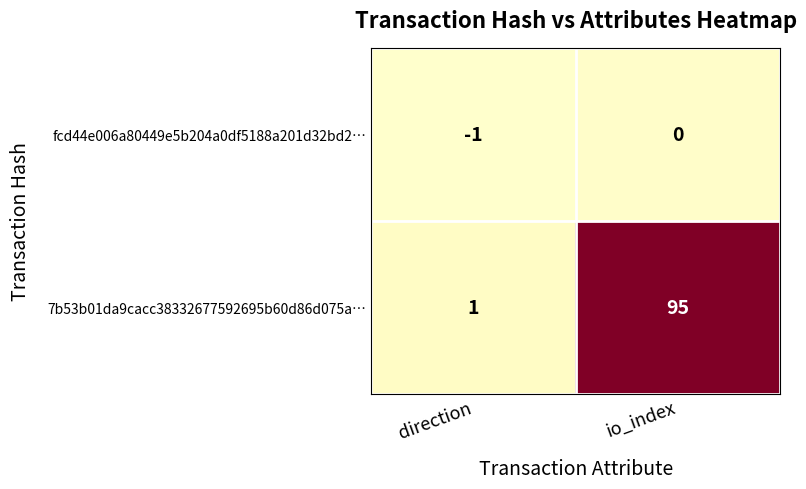

Which series has the largest total across all categories?

7b53b01da9cacc38332677592695b60d86d075a…